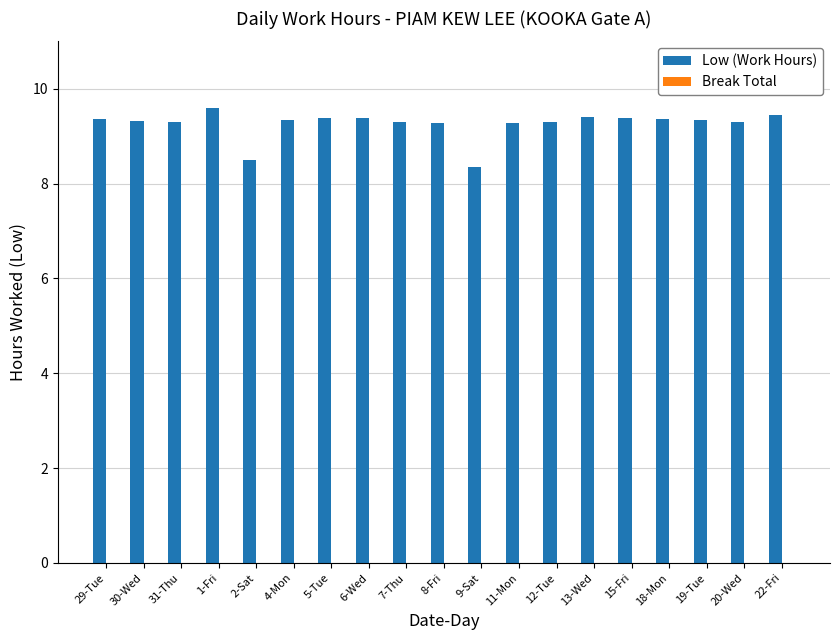

What value does the data have at 5-Tue?

9.4